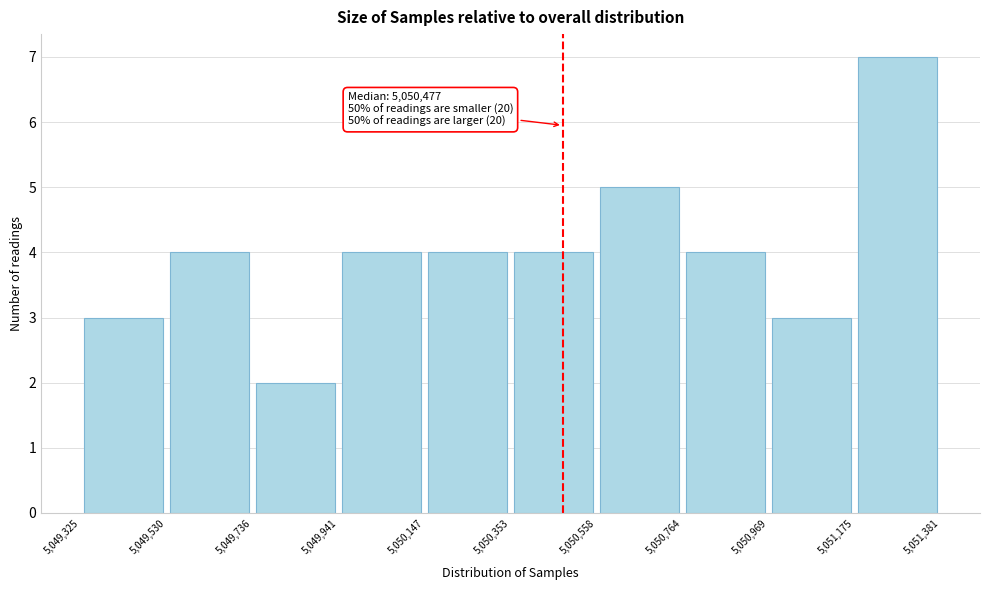

Over which range of the x-axis is the bar tallest?

5,051,175 to 5,051,381